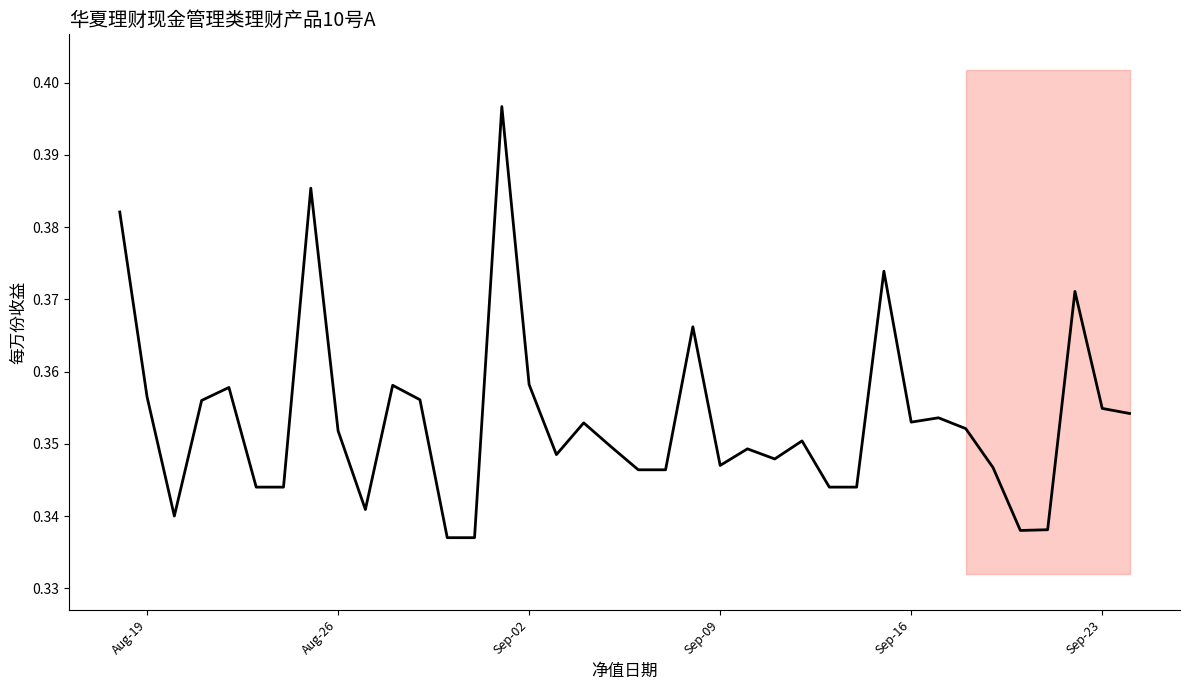

What is the difference between the maximum and minimum values?

0.1